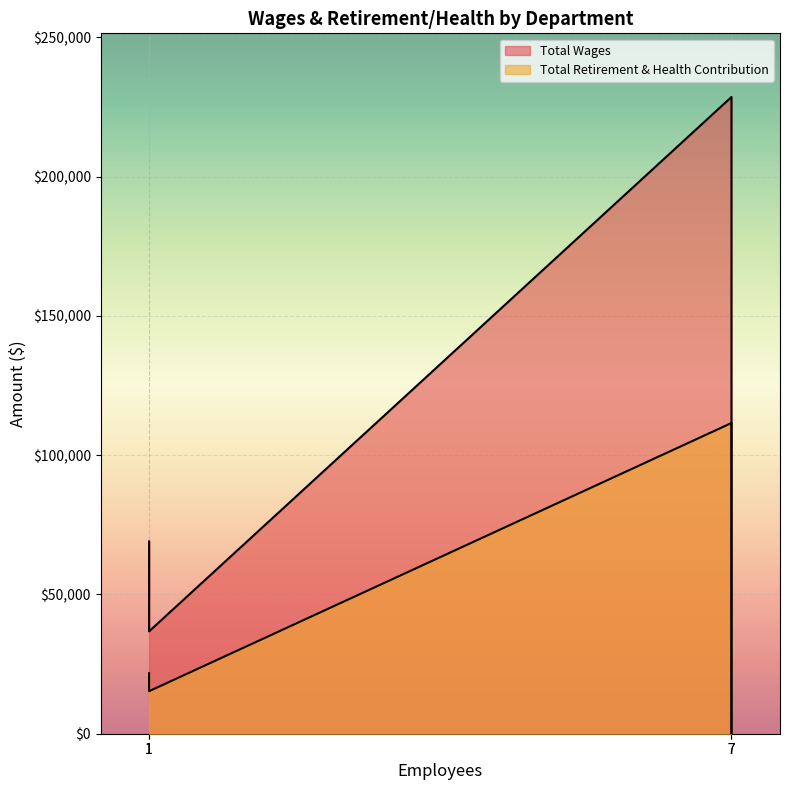

True or false: Total Retirement & Health Contribution and Total Wages intersect in this chart.

False